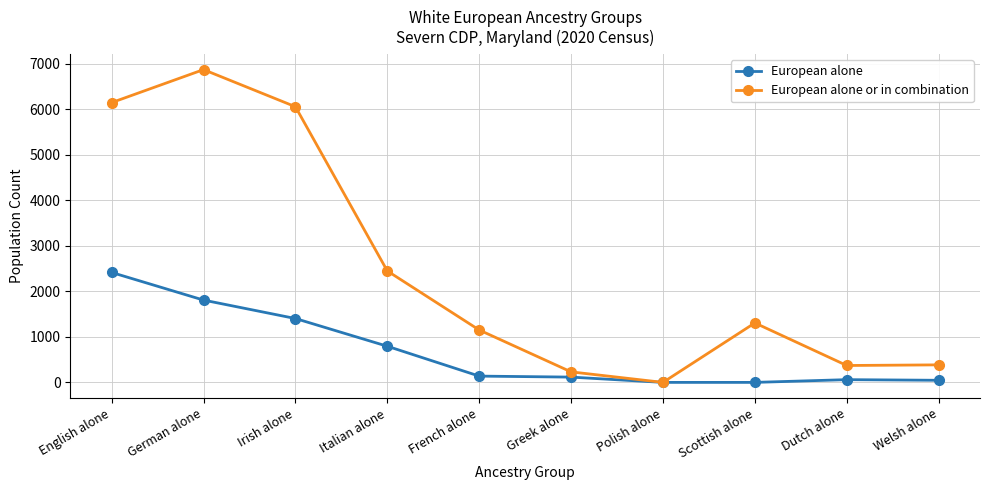

What is the difference between the highest and lowest values at Scottish alone?

1306